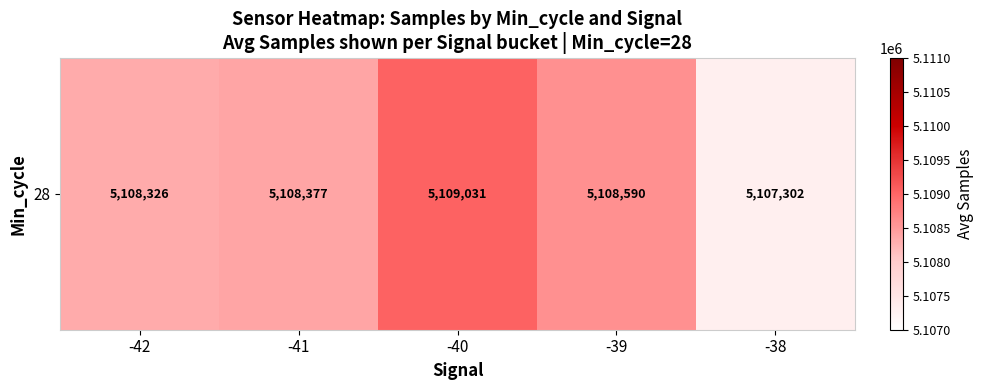

Reading left to right, what are all the values shown in this chart?

5108326.2	5108377.4	5109031.5	5108590.4	5107302.0